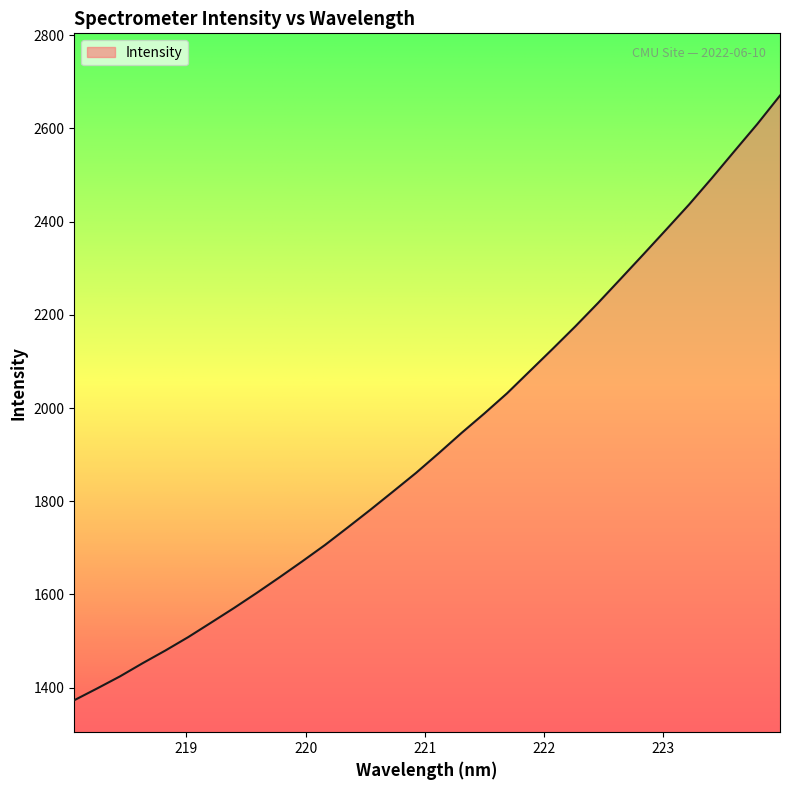

What is the minimum value shown in the chart?

1373.0